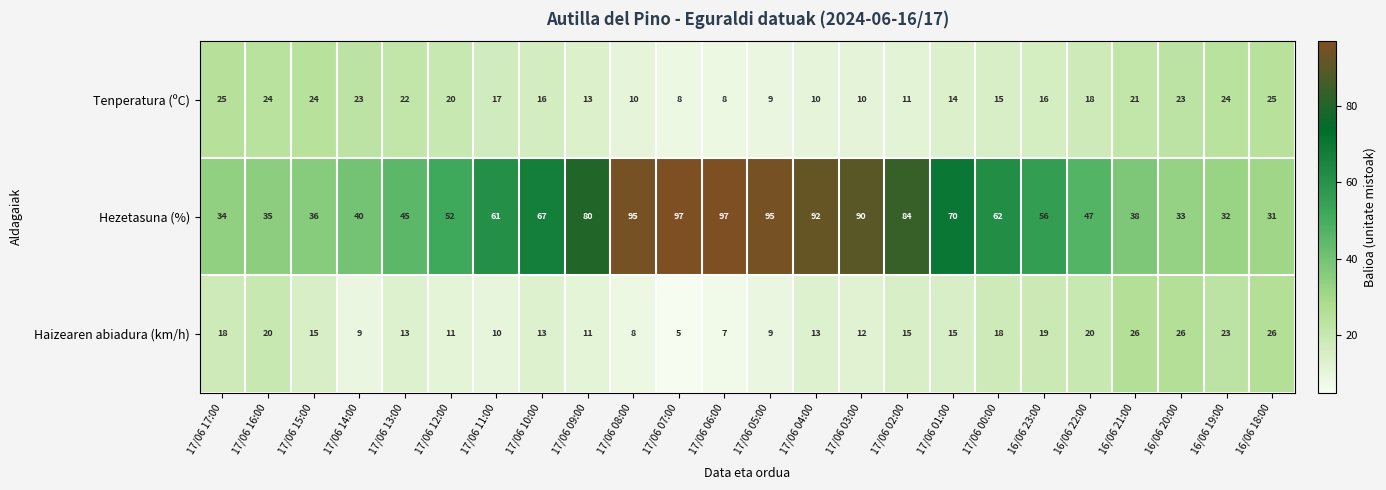

How many series are shown in this chart?

3